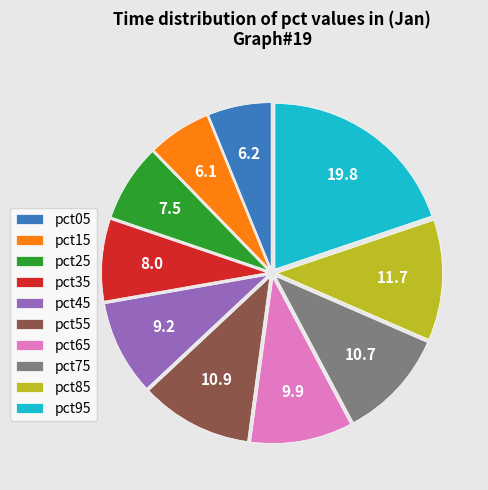

Which has a higher value, pct45 or pct15?

pct45